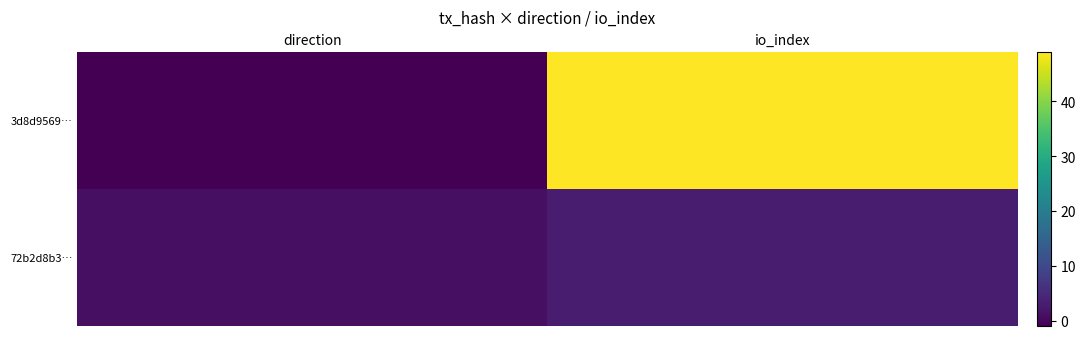

Reading left to right, what are all the values shown in this chart?

3d8d9569…: direction=-1	io_index=49
72b2d8b3…: direction=1	io_index=3